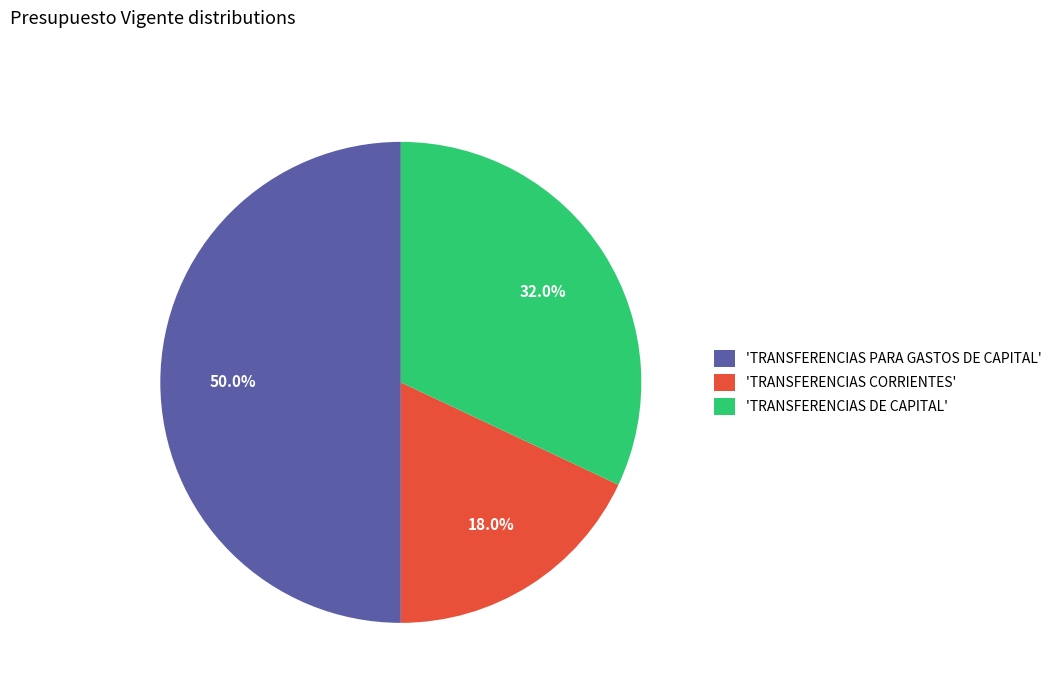

What is the largest slice in the pie chart?

'TRANSFERENCIAS PARA GASTOS DE CAPITAL'